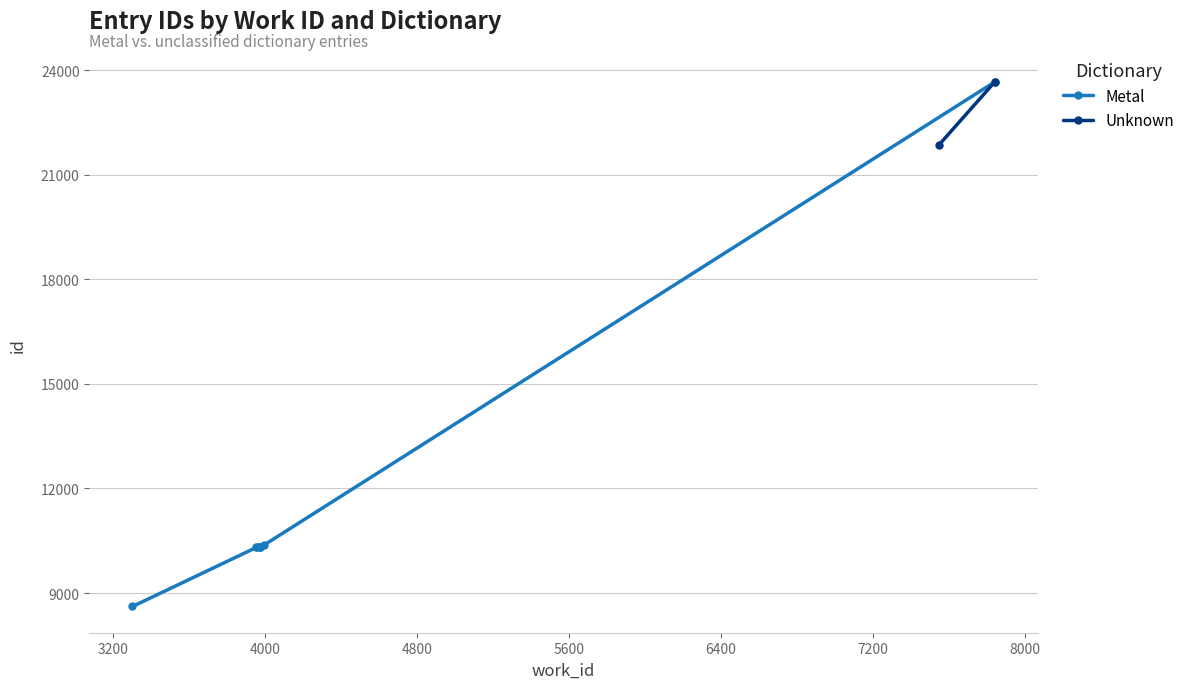

What is the difference between the maximum and minimum values?

15050